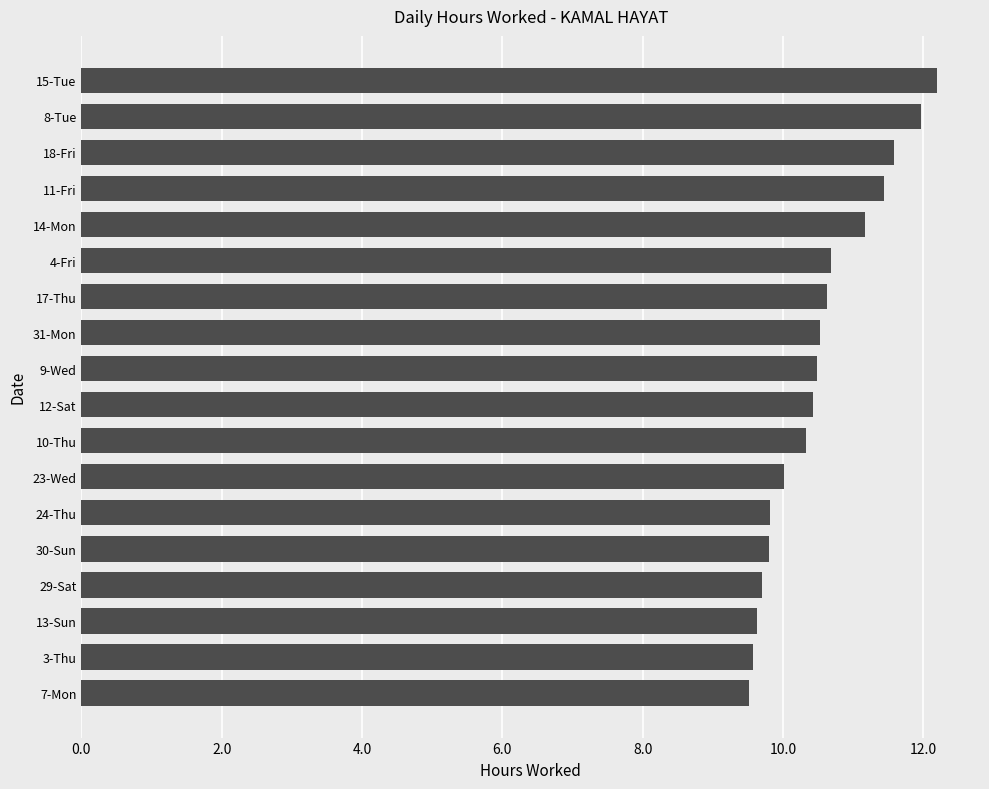

Is it true that the value at 14-Mon is 5.6?

False